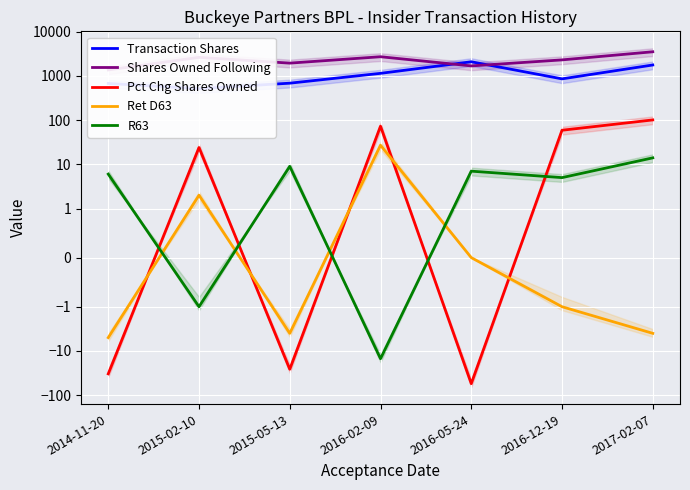

At which category does the chart reach its minimum across all series?

2016-05-24